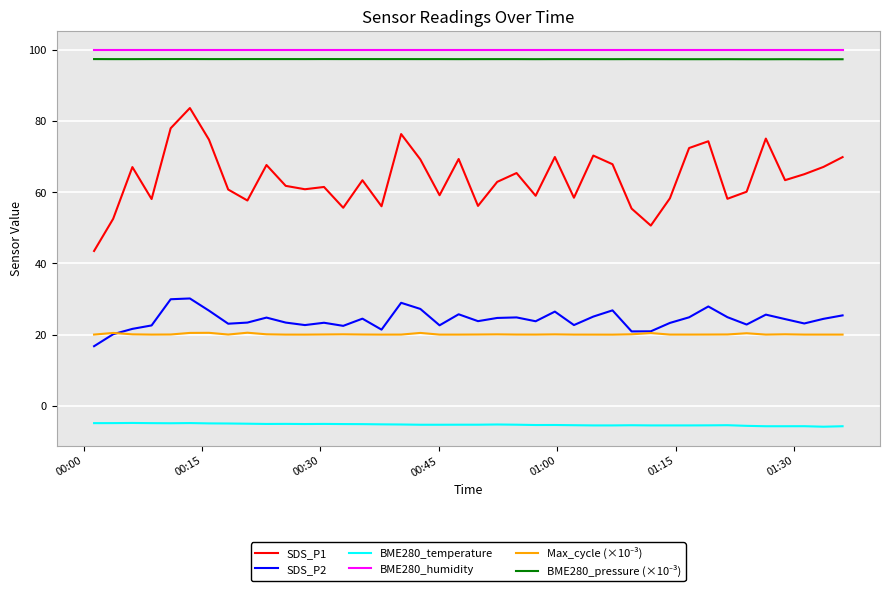

What is the smallest value displayed?

-5.8